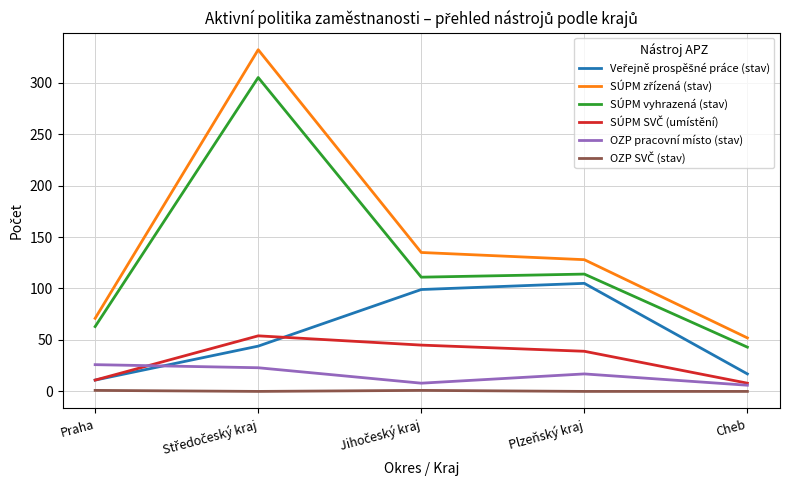

What is the maximum value for SÚPM vyhrazená (stav)?

305